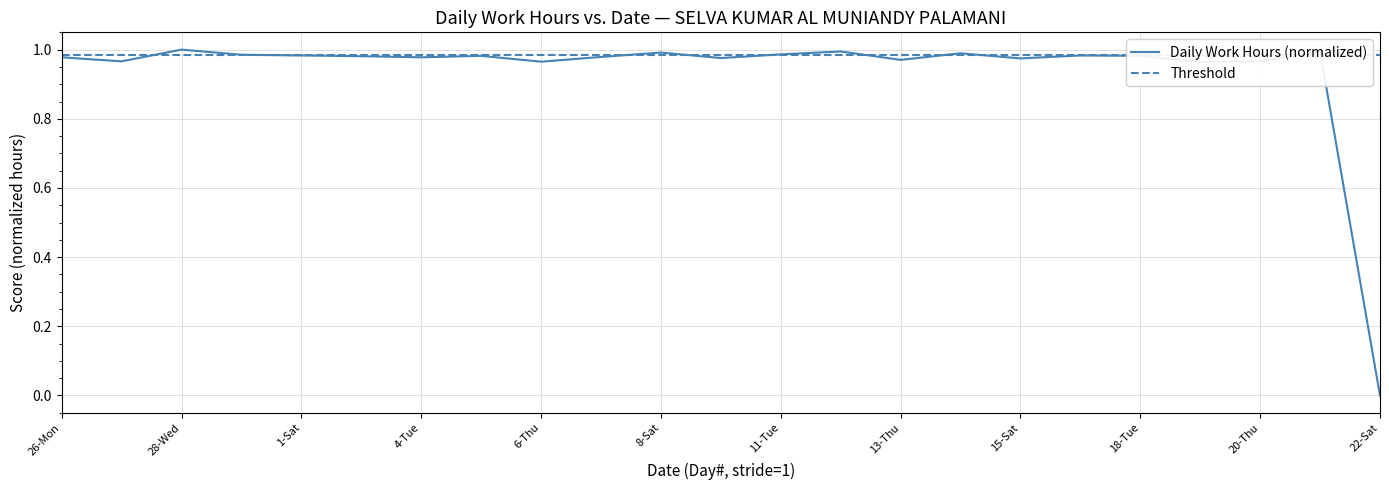

How many data points are above 0?

22